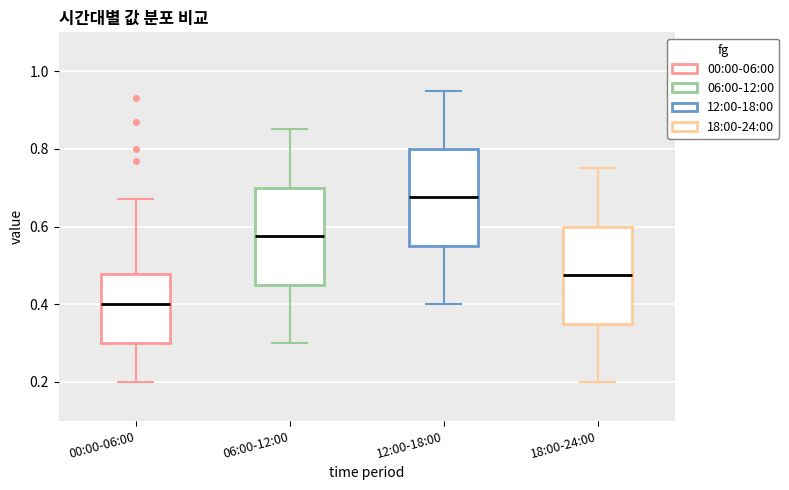

Where is the upper edge of the box for 18:00-24:00 on the y-axis? The values are not printed on the chart, so give them approximately, as read against the axis.

0.60